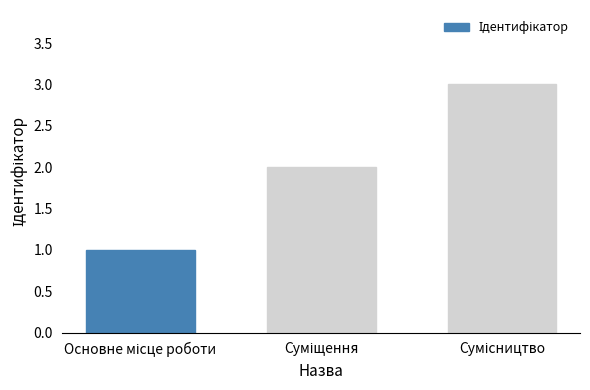

What is the sum of all values?

6